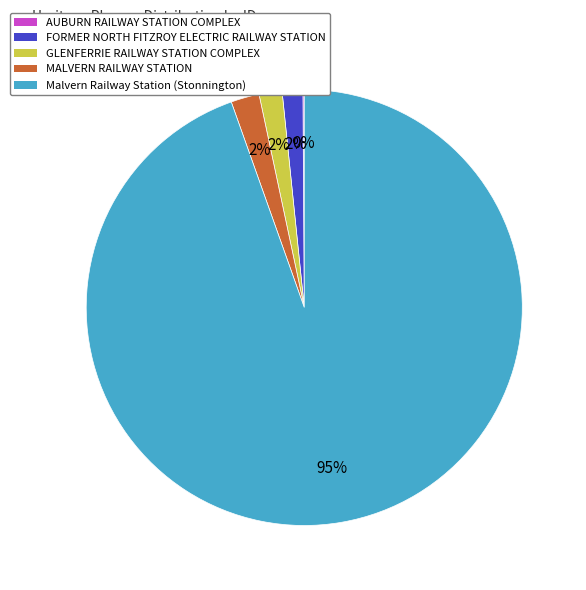

Does any single category account for the majority?

Yes